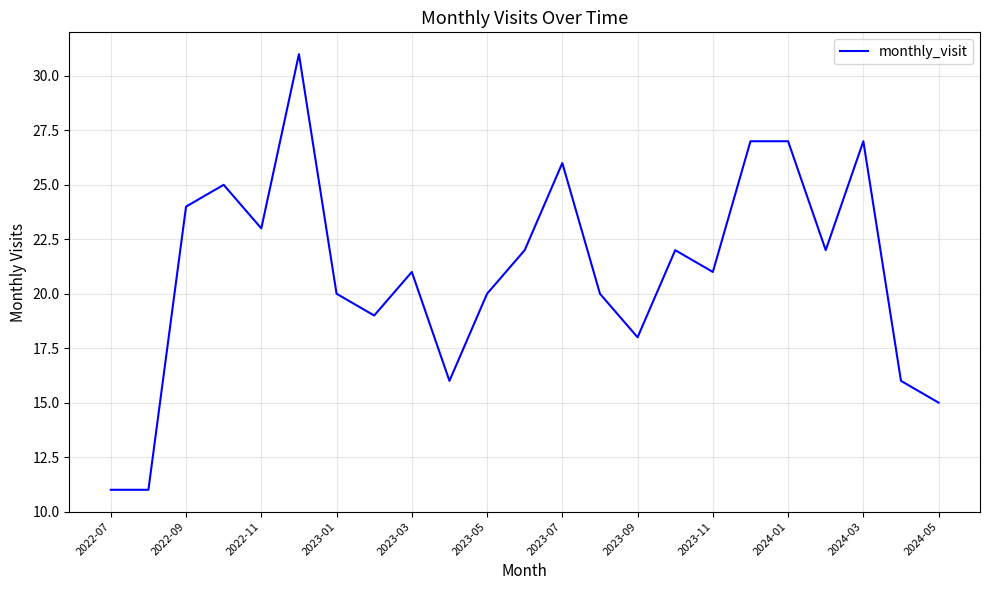

What is the difference between the maximum and minimum values?

20